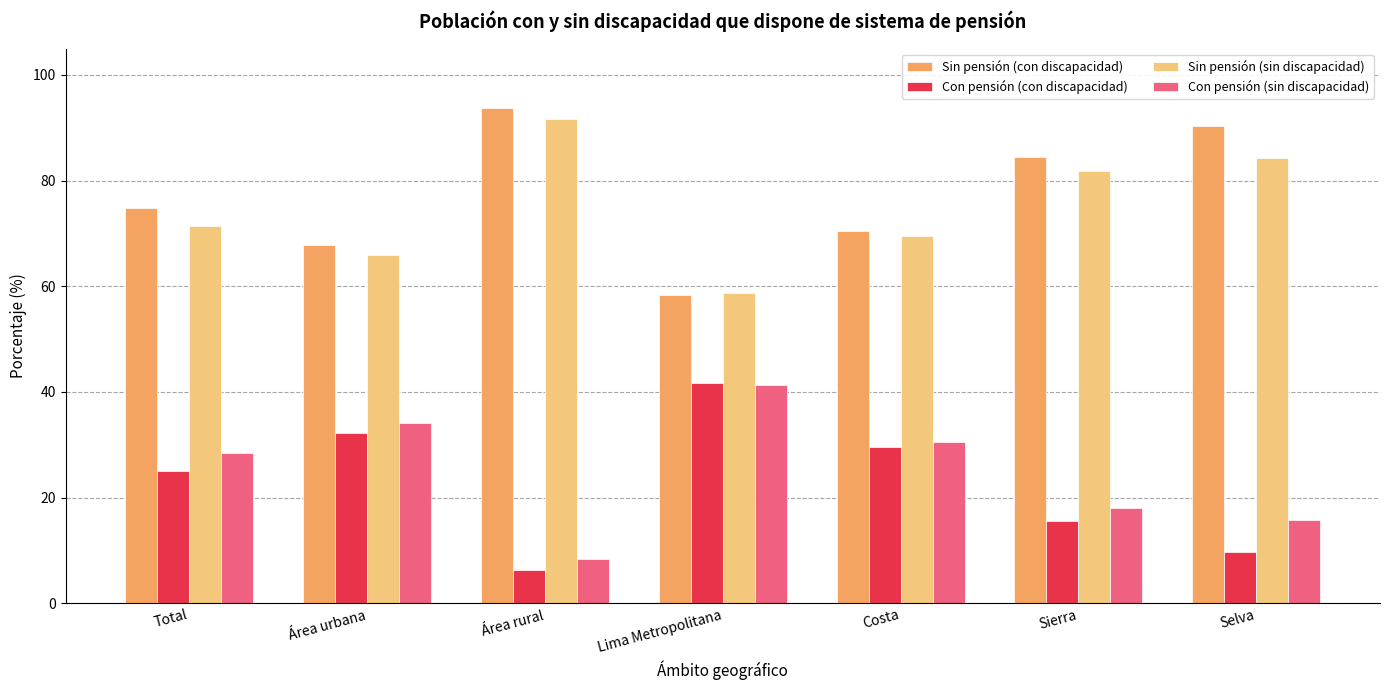

At which label does Con pensión (sin discapacidad) first exceed 28?

Total